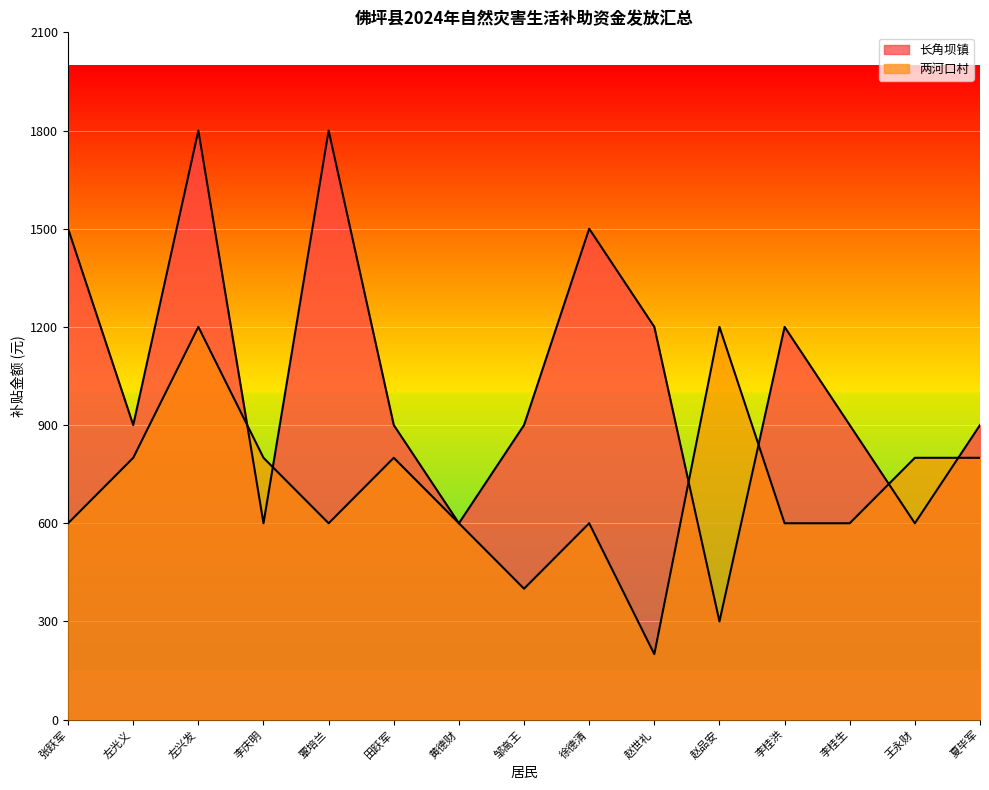

How many intersections are there between 两河口村 and 长角坝镇?

6